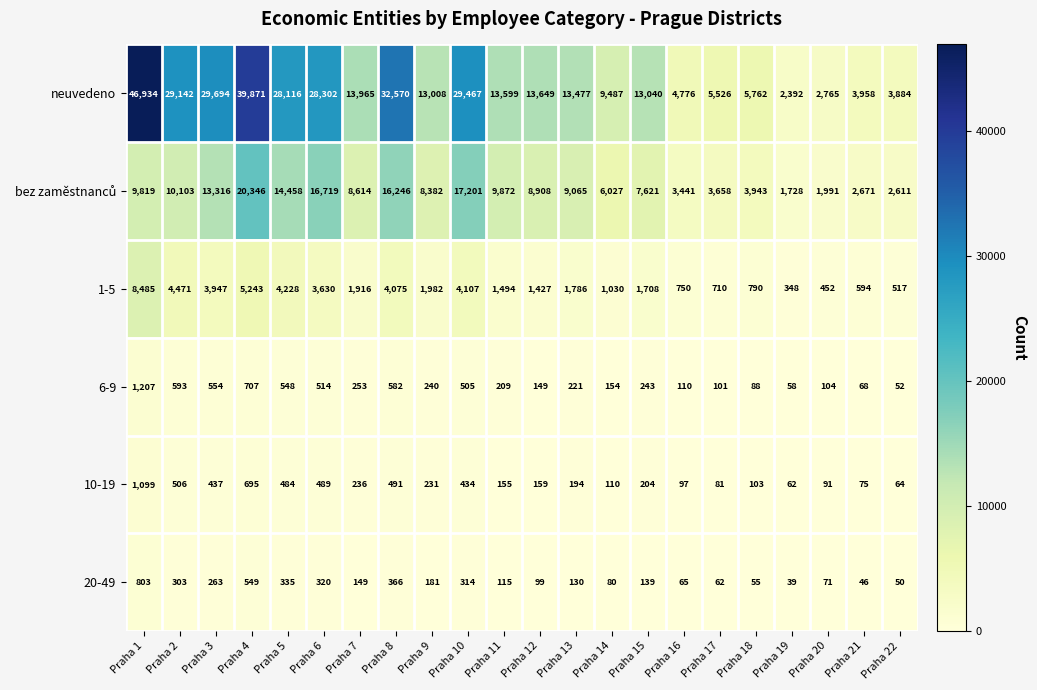

The value of 1-5 at Praha 17 is 710. True or false?

True